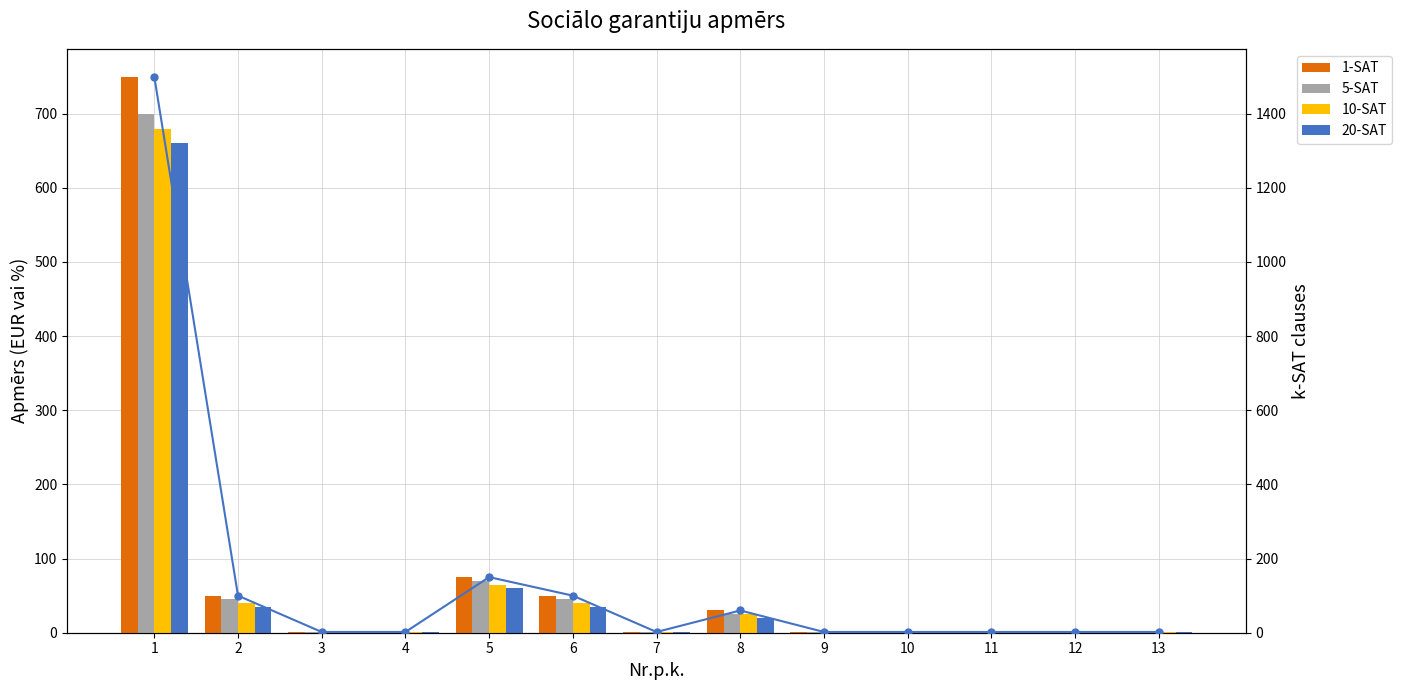

What is the difference between the maximum and minimum values in the 20-SAT series?

659